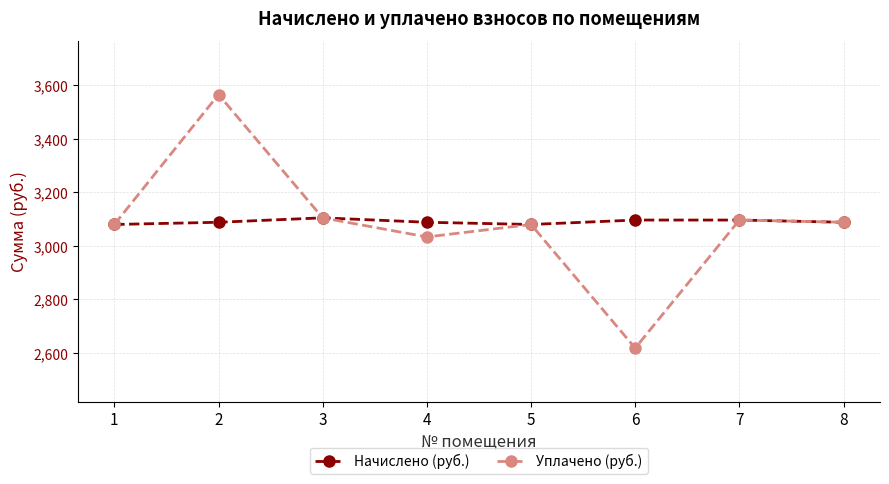

What is the maximum value for Уплачено (руб.)?

3565.9